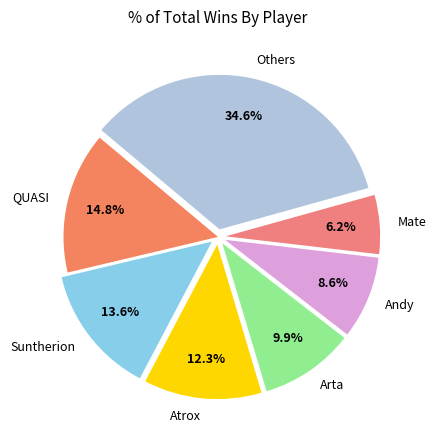

Which has a higher value, Arta or Atrox?

Atrox